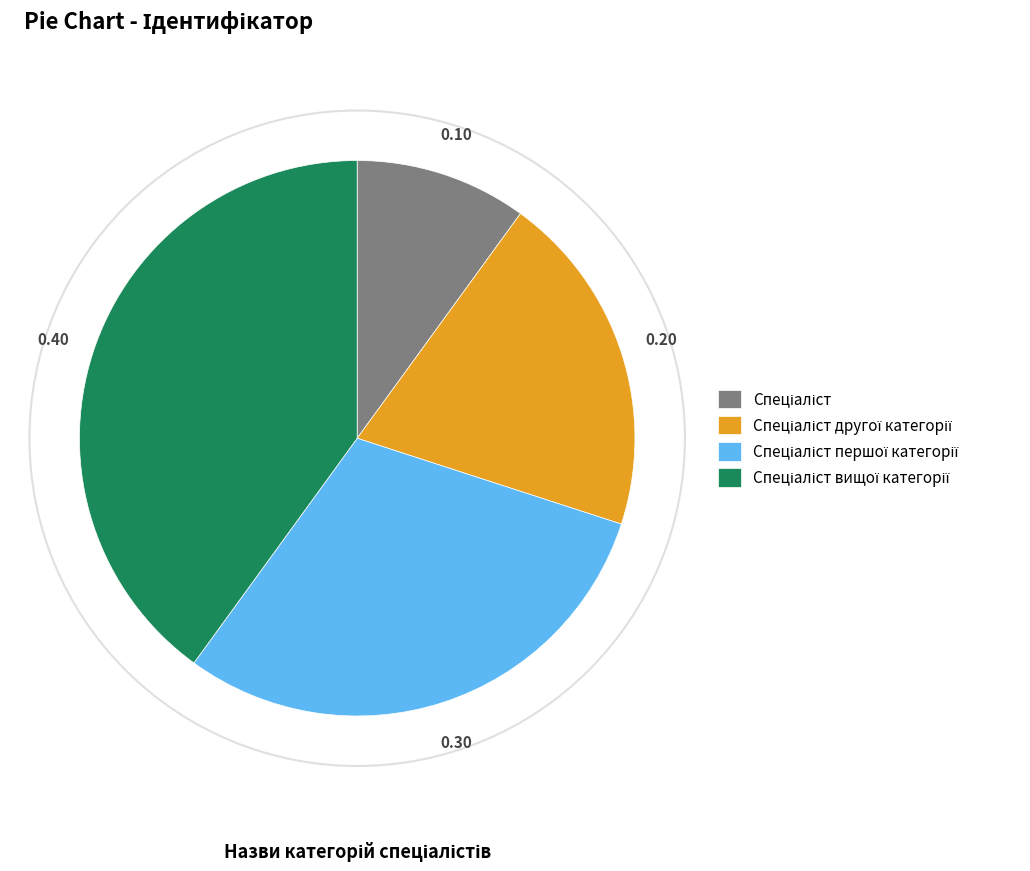

Is there any slice that represents more than half of the pie?

No